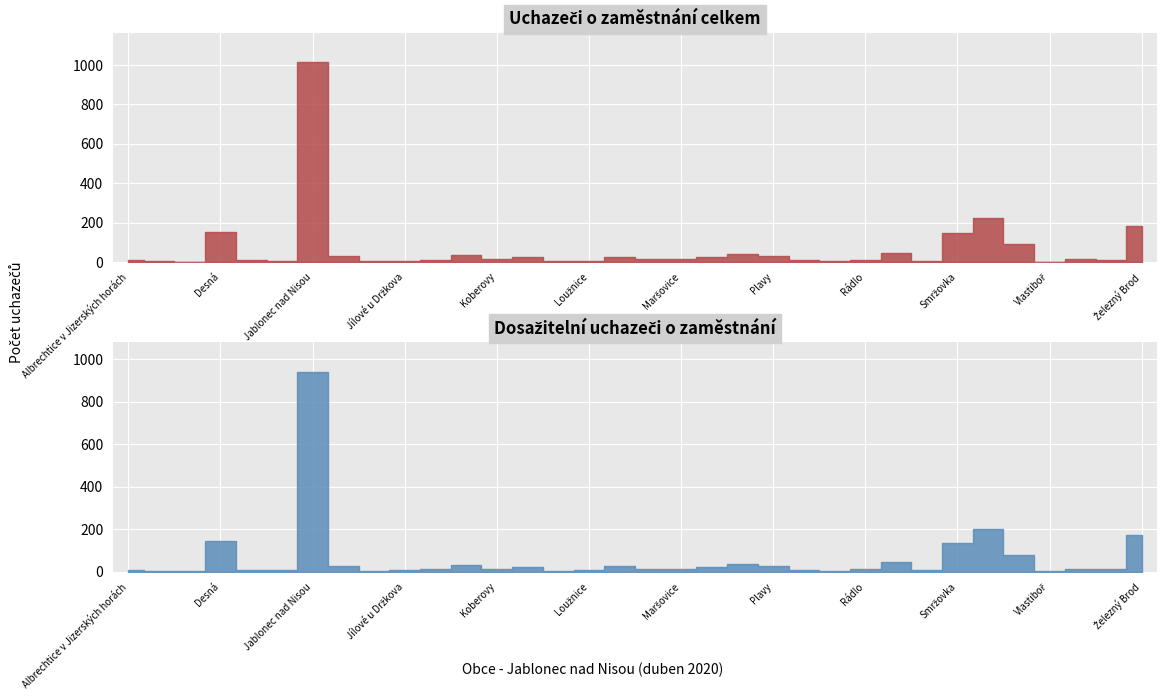

Is it true that Uchazeči o zaměstnání celkem equals 7 at Bedřichov?

False